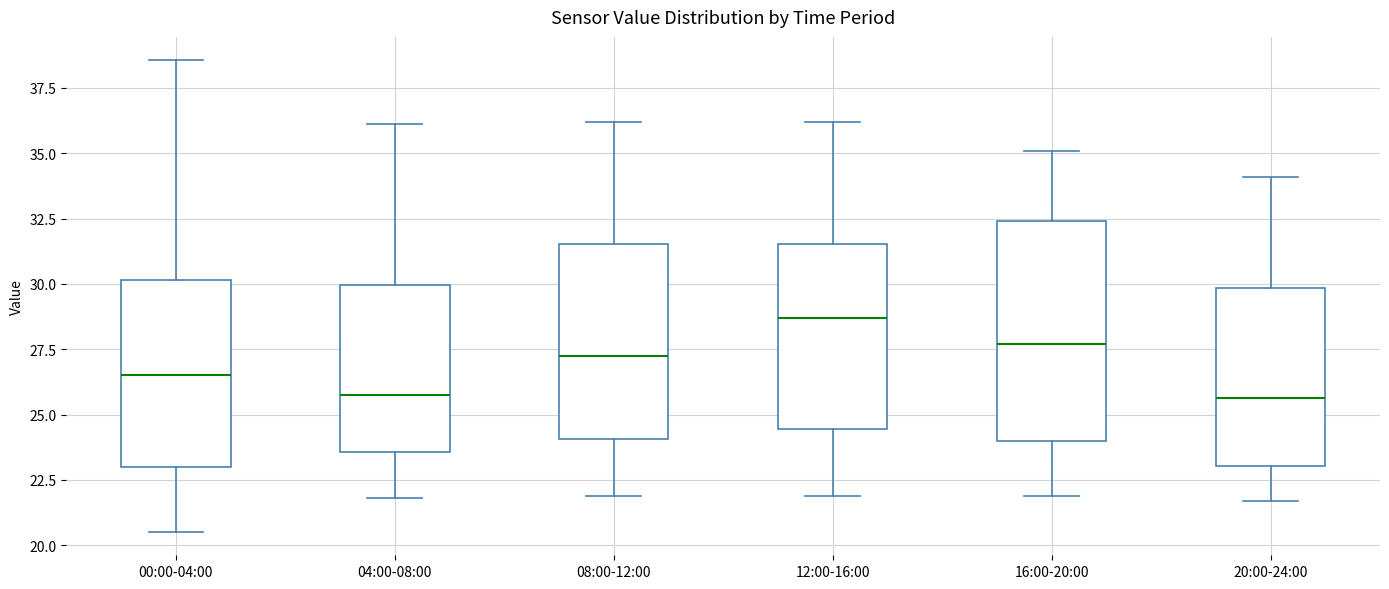

Where does the median line of the box for 12:00-16:00 sit on the y-axis? The values are not printed on the chart, so give them approximately, as read against the axis.

28.5